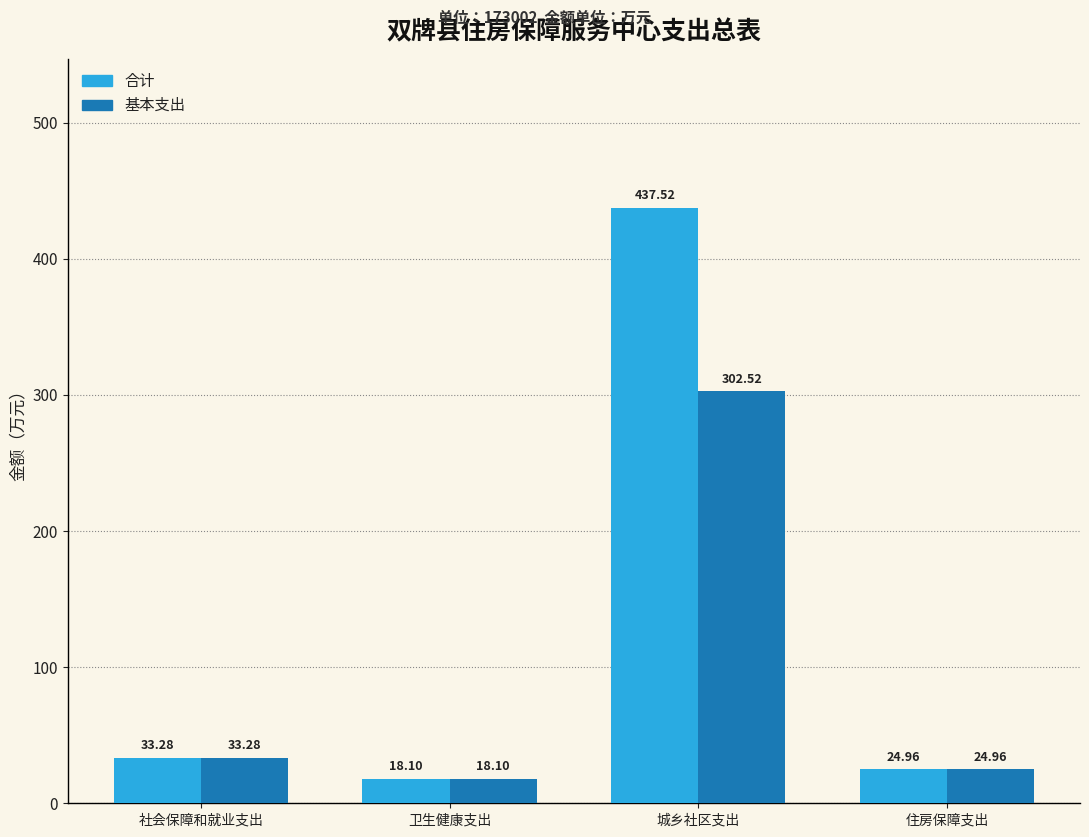

Reading right to left, transcribe all the data shown in this chart.

合计: 25.0	437.5	18.1	33.3
基本支出: 25.0	302.5	18.1	33.3